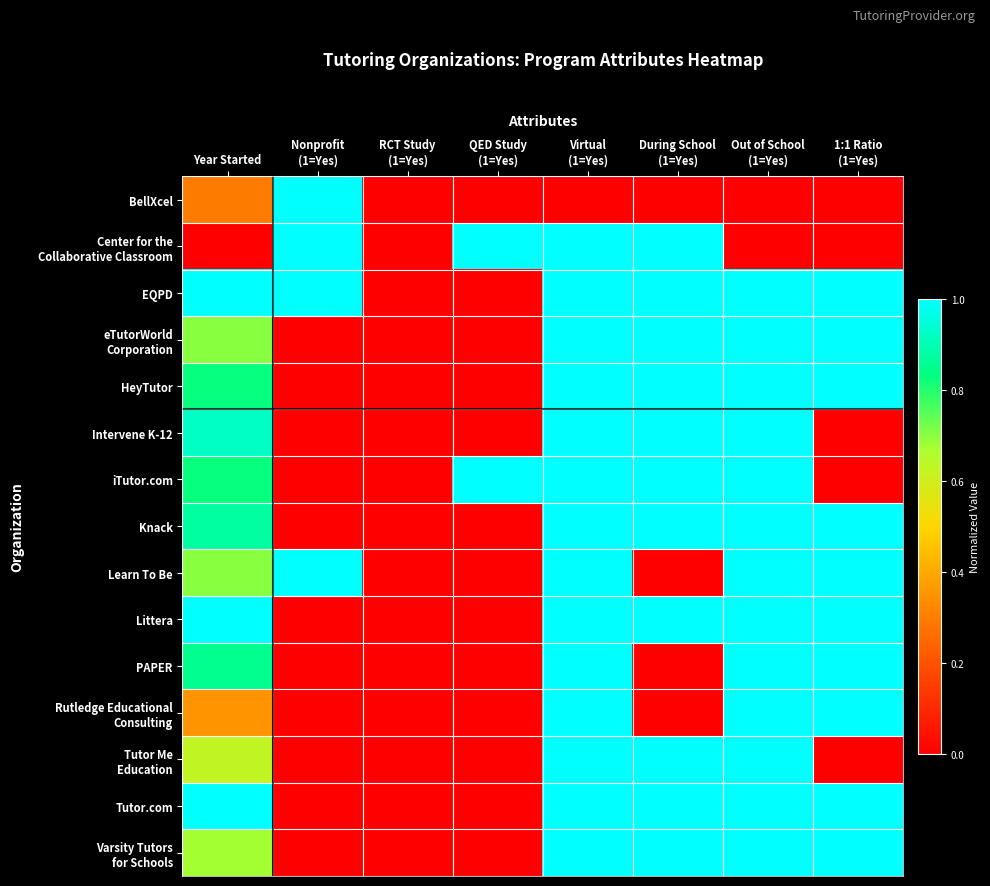

At which category is the sum across all series the highest?

Virtual
(1=Yes)